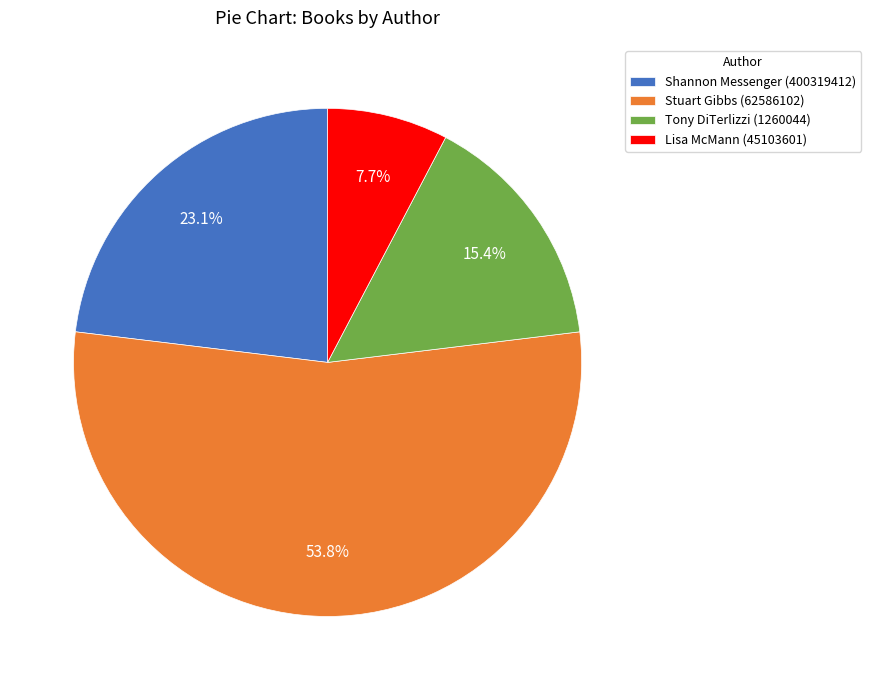

Is there a majority slice in this chart?

Yes